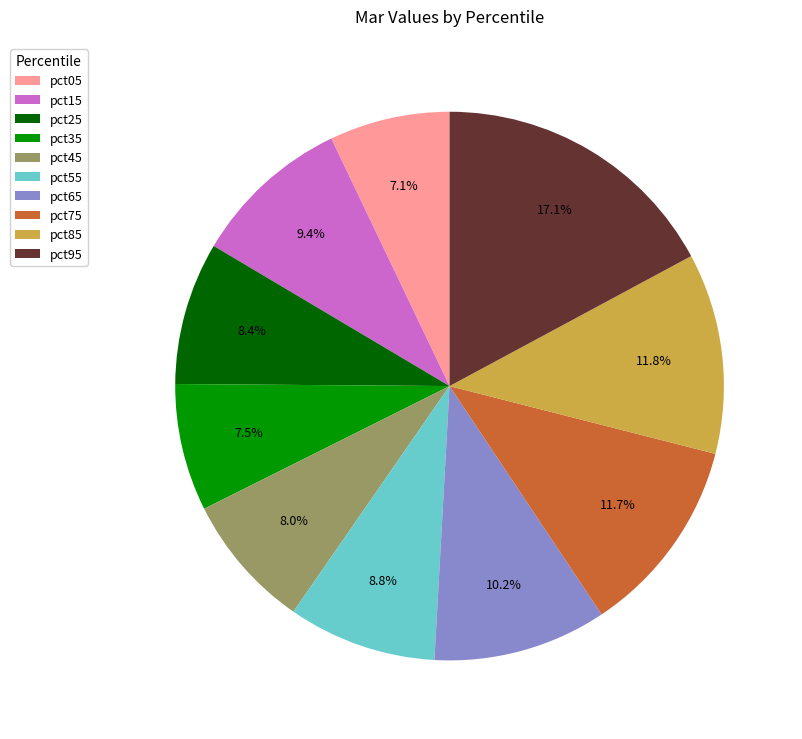

The pct15 slice represents 9% of the pie. True or false?

True